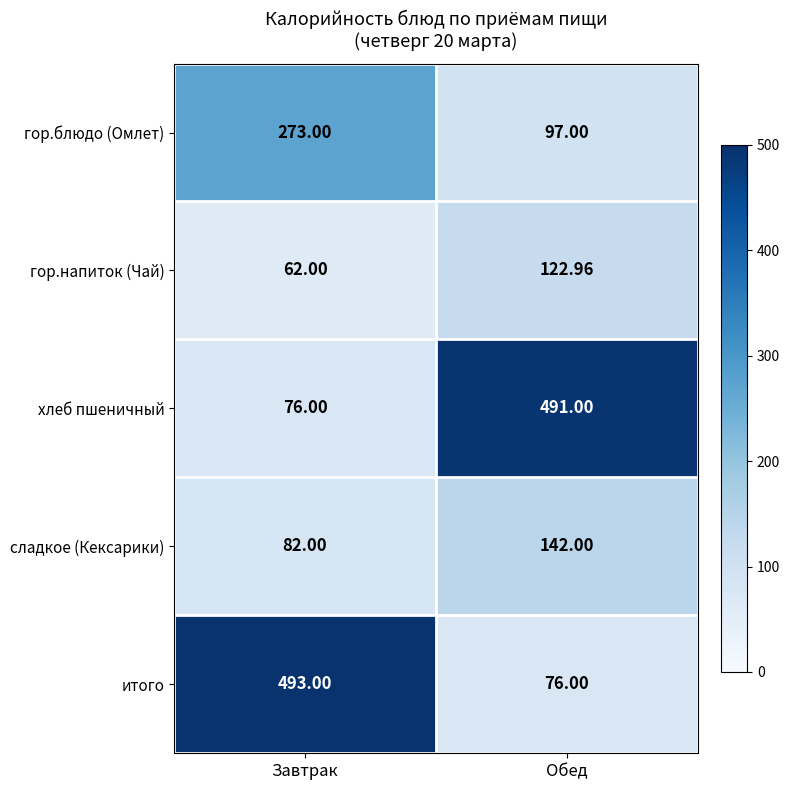

List the series in order of their peak value, lowest first.

гор.напиток (Чай), сладкое (Кексарики), гор.блюдо (Омлет), хлеб пшеничный, итого